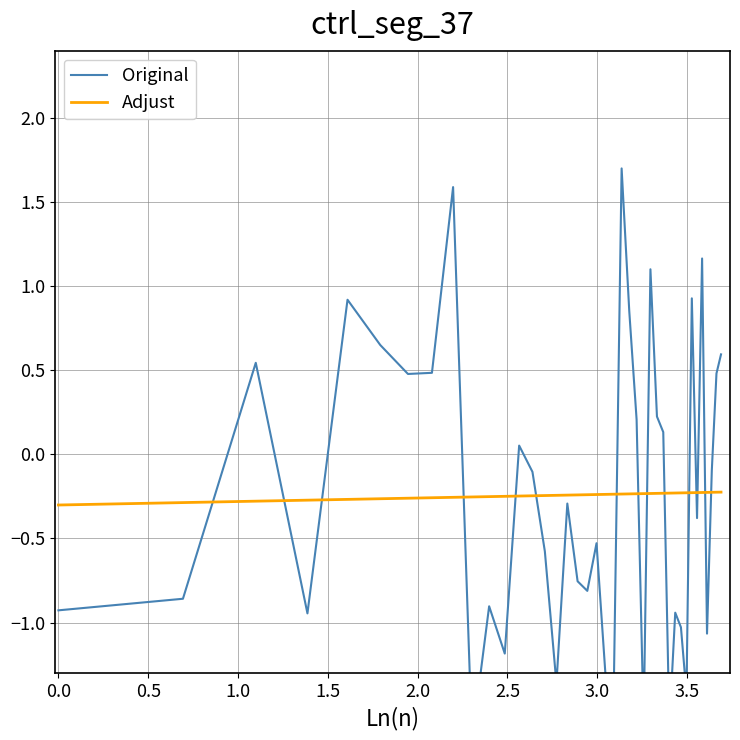

List the series in order of their peak value, highest first.

Original, Adjust